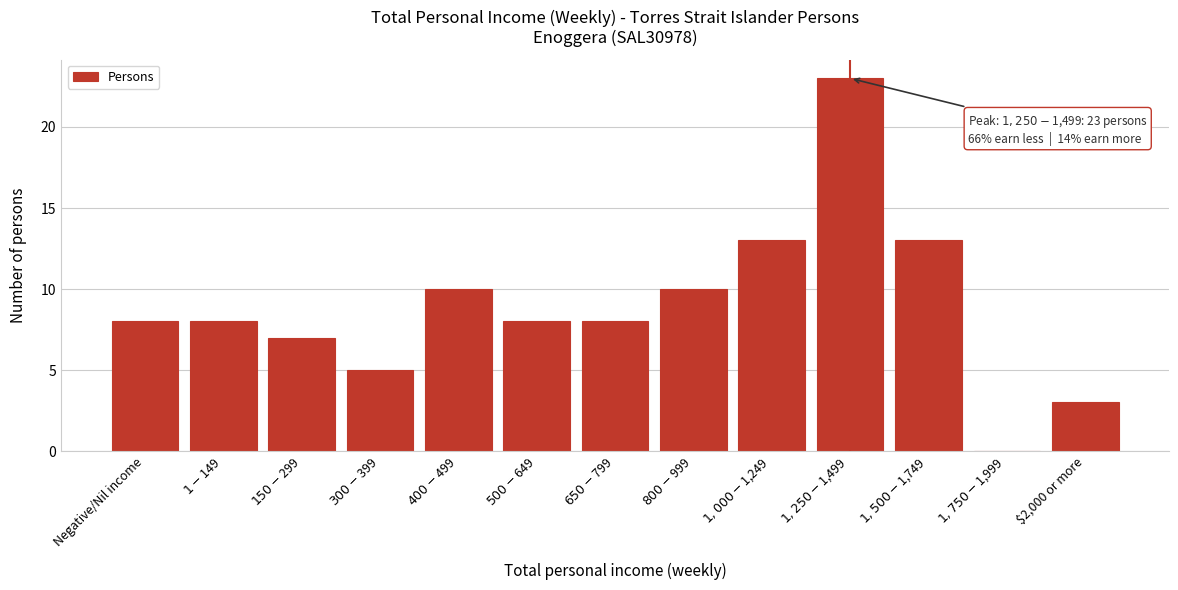

What is the greatest value displayed?

23